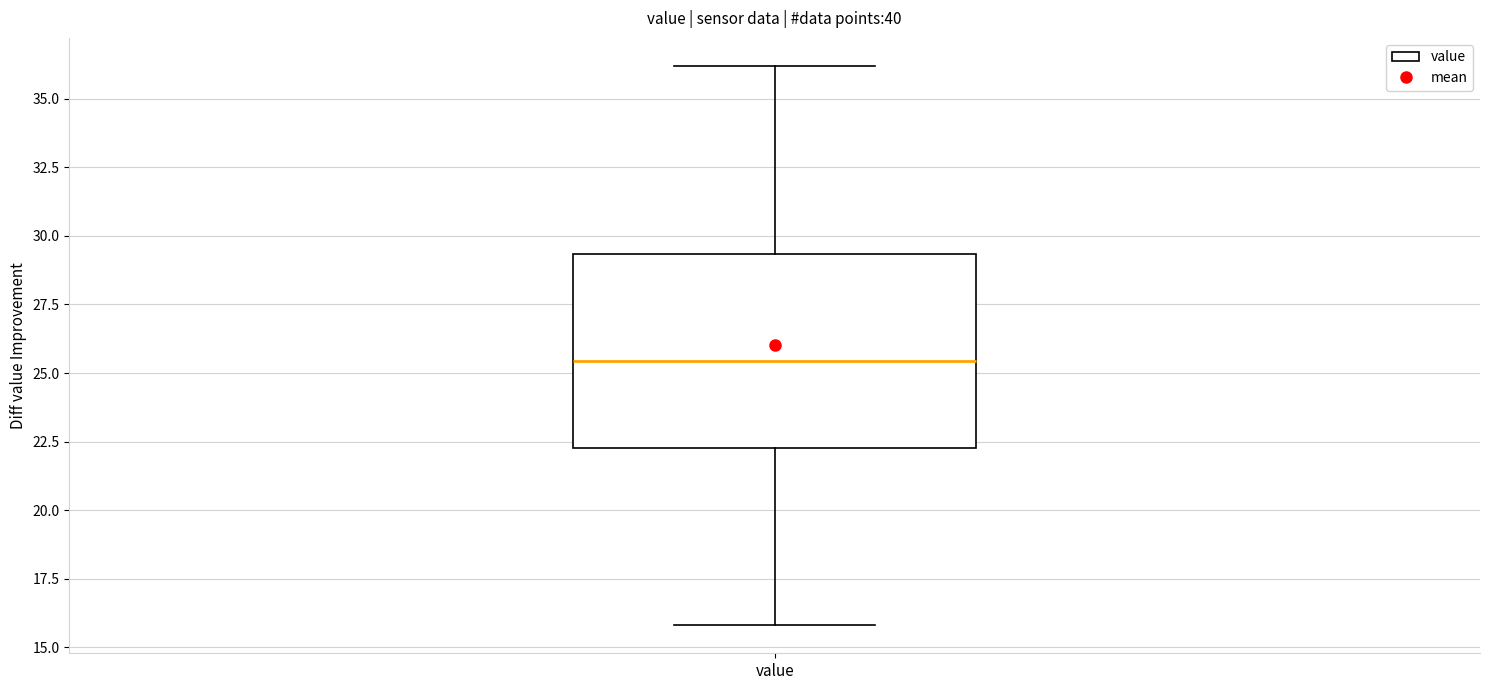

Read this box plot against the y-axis: the position of the median line, the range covered by the box, and the ends of both whiskers. The values are not printed on the chart, so give them approximately, as read against the axis.

median 25.5, box 22.5 to 29.5, whiskers 16.0 to 36.0